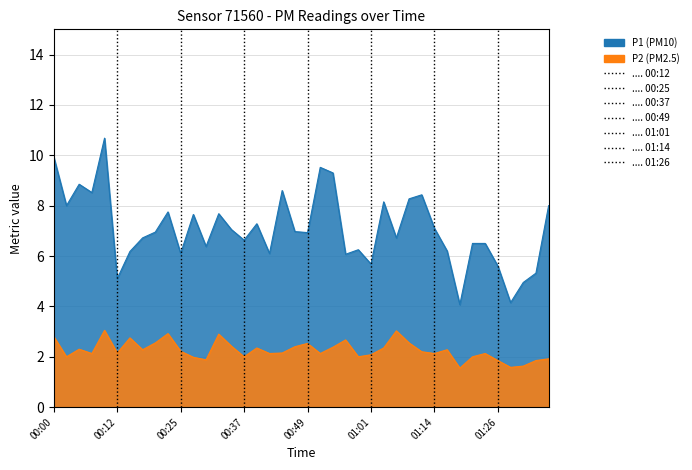

Reading left to right, transcribe all the data shown in this chart.

P1: 9.9	8.0	8.8	8.5	10.7	5.1	6.2	6.7	7.0	7.8	6.1	7.7	6.4	7.7	7.0	6.6	7.3	6.1	8.6	7.0	6.9	9.5	9.3	6.1	6.2	5.7	8.2	6.7	8.3	8.4	7.1	6.2	4.1	6.5	6.5	5.6	4.2	5.0	5.3	8.0
P2: 2.8	2.0	2.3	2.1	3.0	2.1	2.8	2.3	2.5	2.9	2.2	2.0	1.9	2.9	2.4	2.0	2.4	2.1	2.1	2.4	2.5	2.1	2.4	2.7	2.0	2.1	2.4	3.0	2.5	2.2	2.1	2.3	1.6	2.0	2.1	1.9	1.6	1.6	1.9	1.9